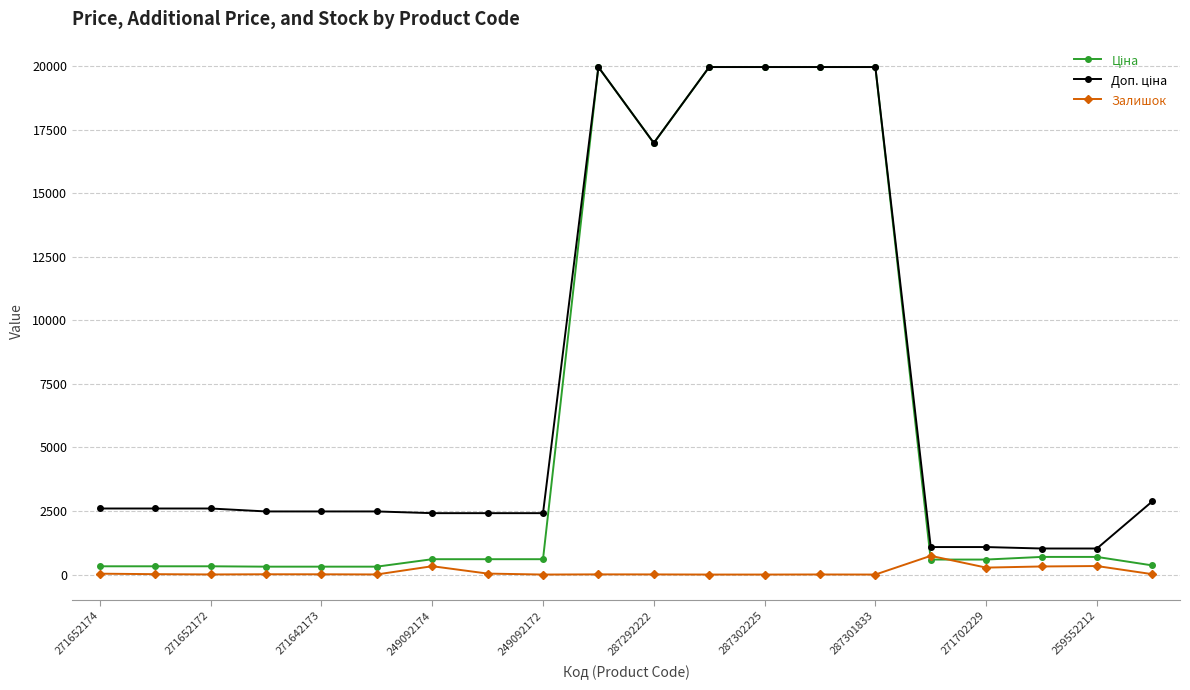

At how many categories does at least one series exceed 19392?

5